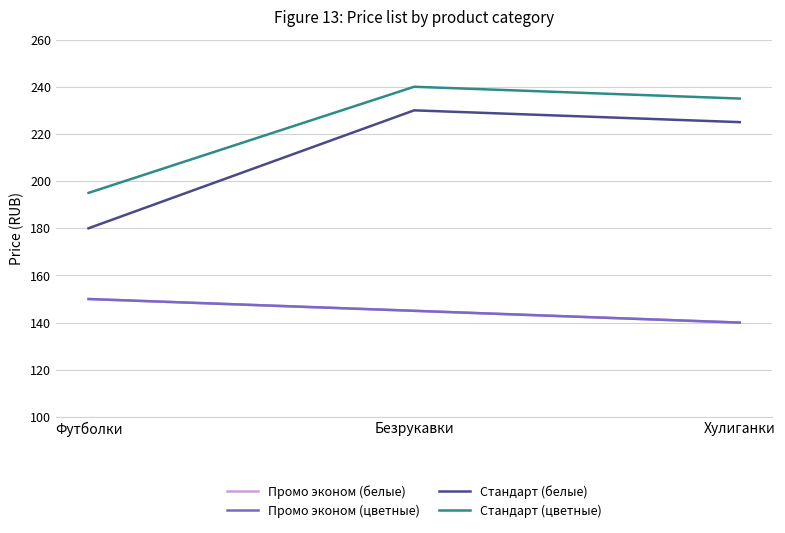

What position from the right is Хулиганки?

1